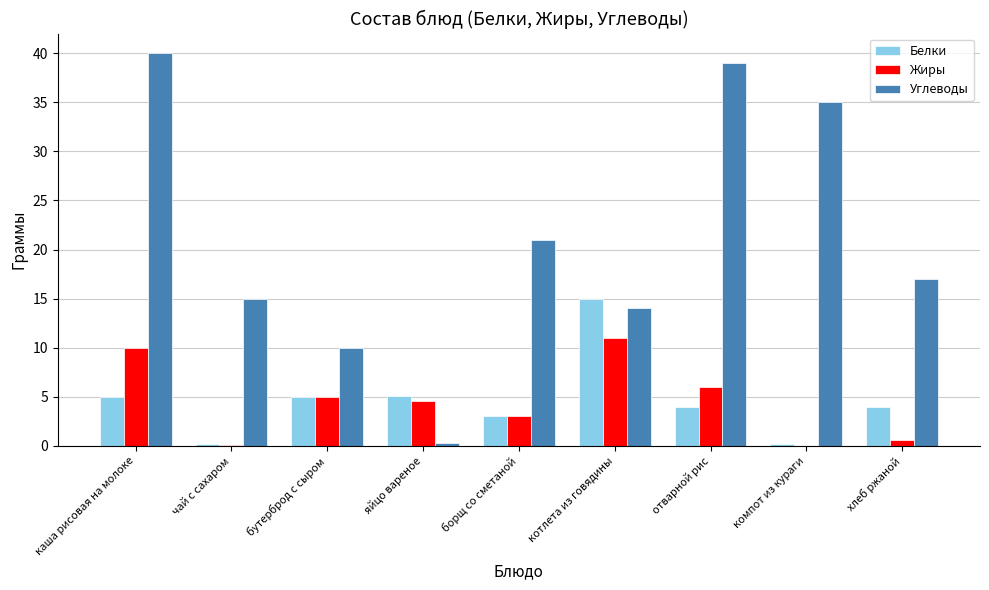

How many groups of bars are there?

9